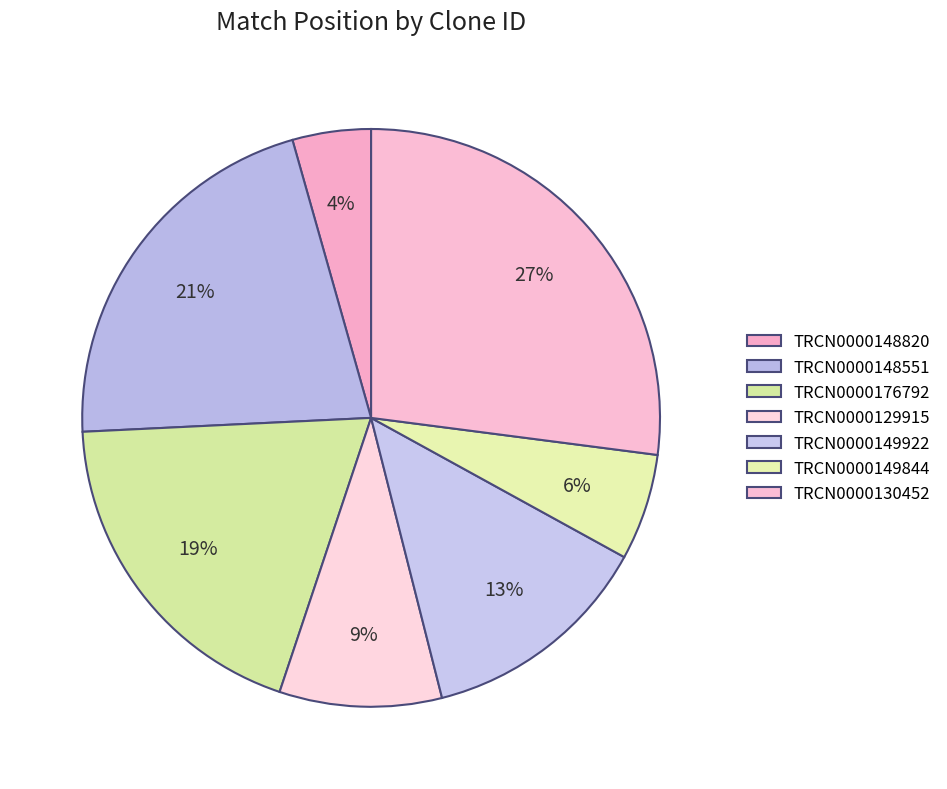

Approximately how many times larger is the value at TRCN0000130452 compared to TRCN0000149844?

4.5